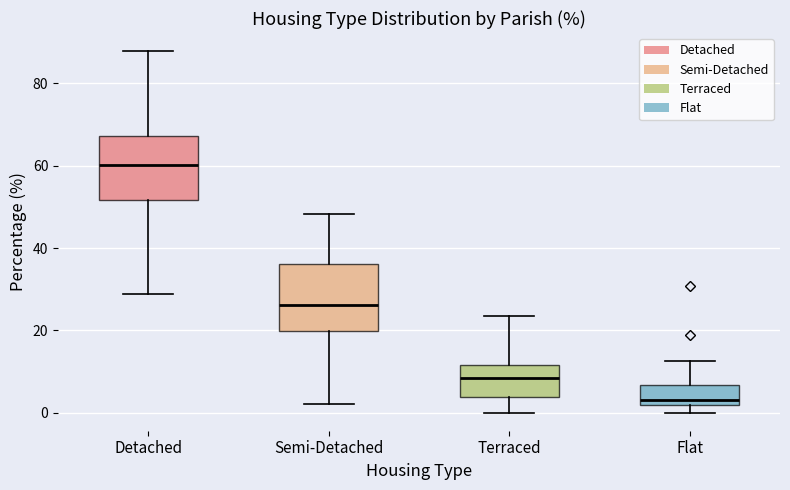

Reading left to right, transcribe this box plot: for each box, give where its median line is, the range the box spans, and where its two whiskers end, as read against the y-axis. The values are not printed on the chart, so give them approximately, as read against the axis.

Detached: median 60, box 52 to 68, whiskers 28 to 88
Semi-Detached: median 26, box 20 to 36, whiskers 2 to 48
Terraced: median 8, box 4 to 12, whiskers 0 to 24
Flat: median 4, box 2 to 6, whiskers 0 to 12